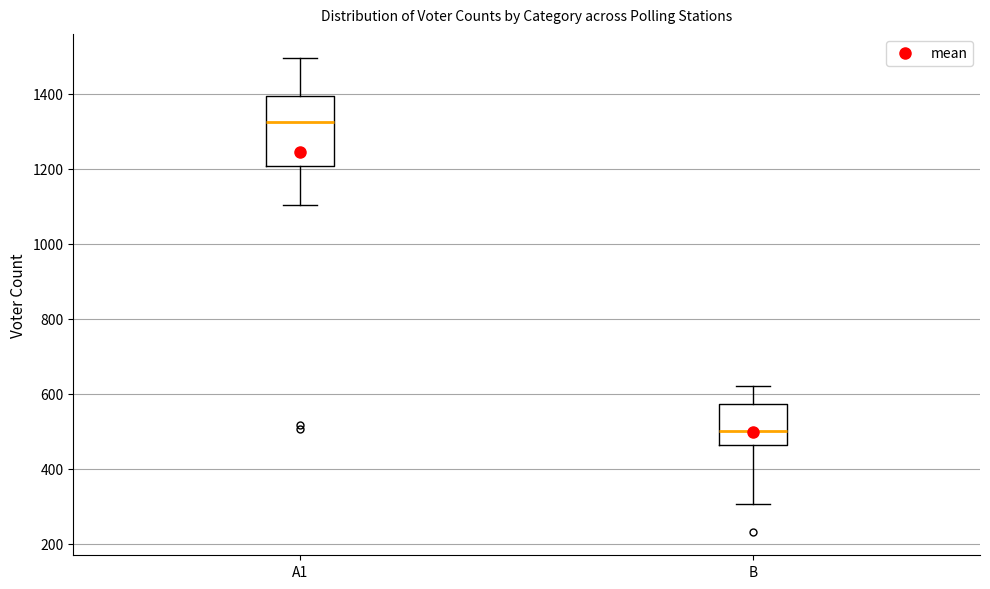

Reading left to right, read every box against the y-axis: the position of its median line, the range the box covers, and the ends of its whiskers. The values are not printed on the chart, so give them approximately, as read against the axis.

A1: median 1320, box 1200 to 1400, whiskers 1100 to 1500
B: median 500, box 460 to 580, whiskers 300 to 620